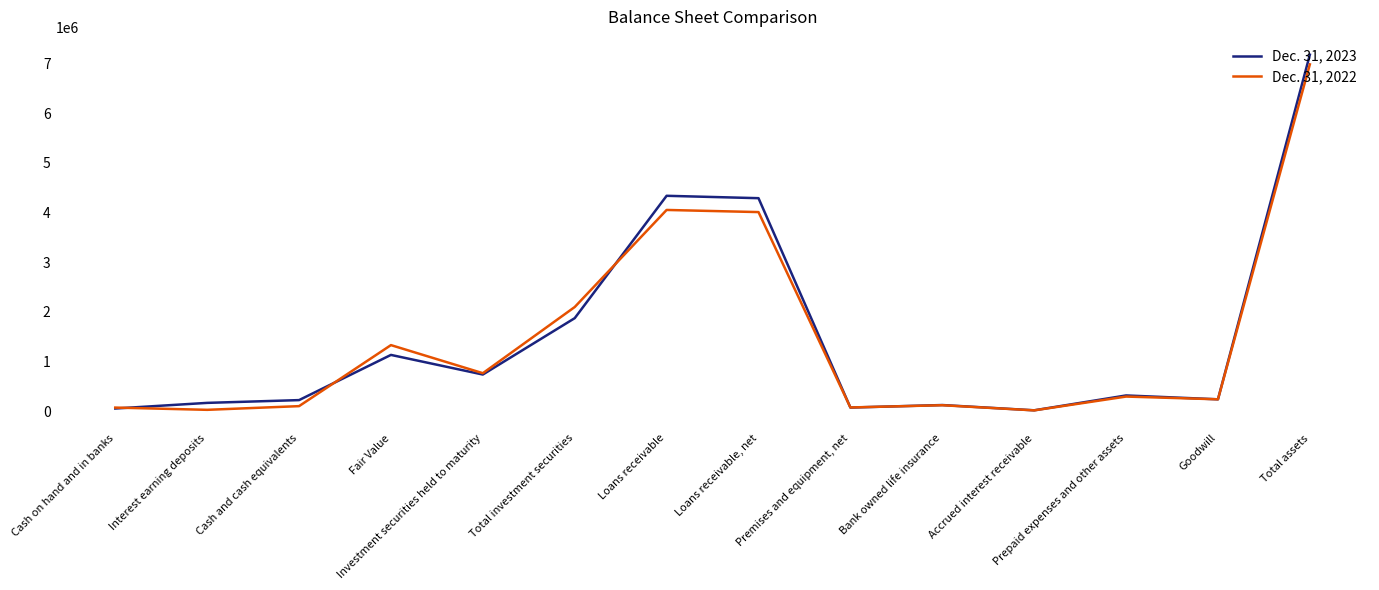

Rank the categories by Dec. 31, 2022 value from lowest to highest.

Accrued interest receivable, Interest earning deposits, Cash on hand and in banks, Premises and equipment, net, Cash and cash equivalents, Bank owned life insurance, Goodwill, Prepaid expenses and other assets, Investment securities held to maturity, Fair Value, Total investment securities, Loans receivable, net, Loans receivable, Total assets